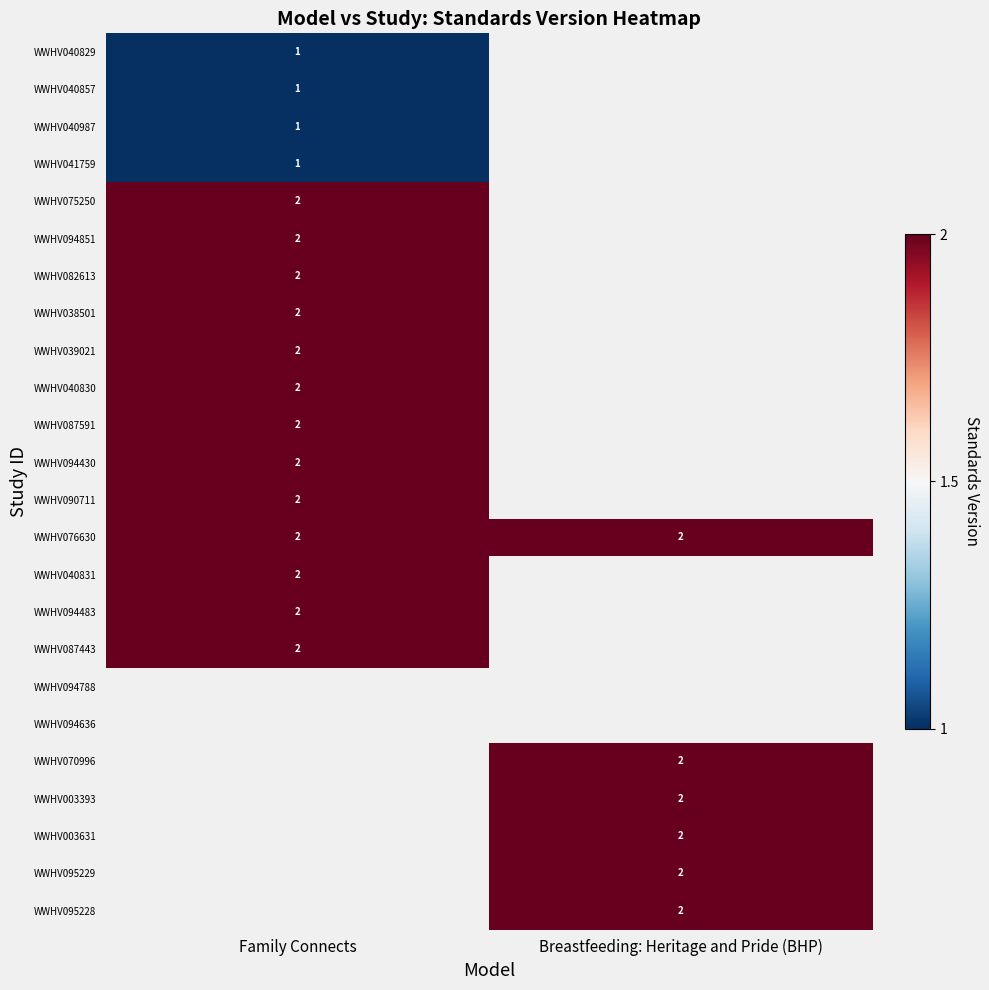

At which category does the chart reach its peak across all series?

Family Connects